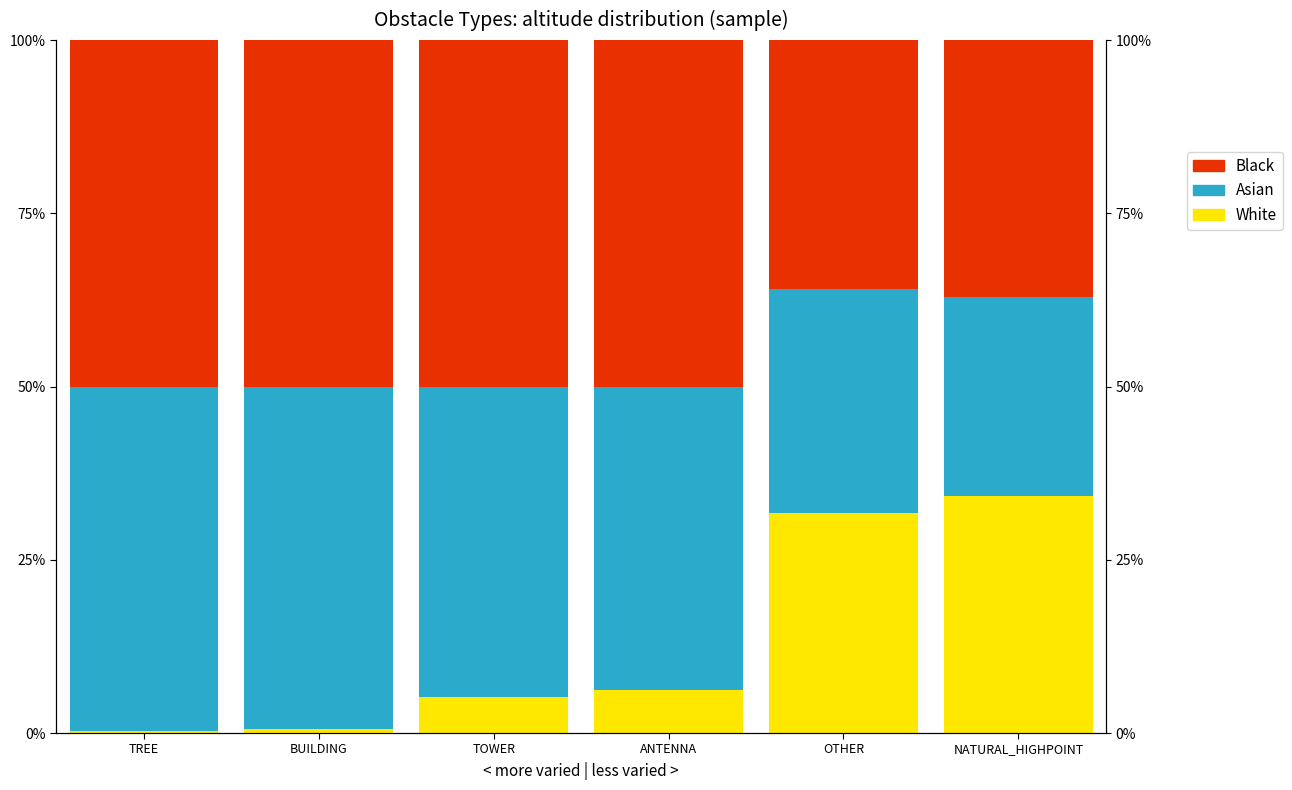

At which label is Black closest to 0?

OTHER